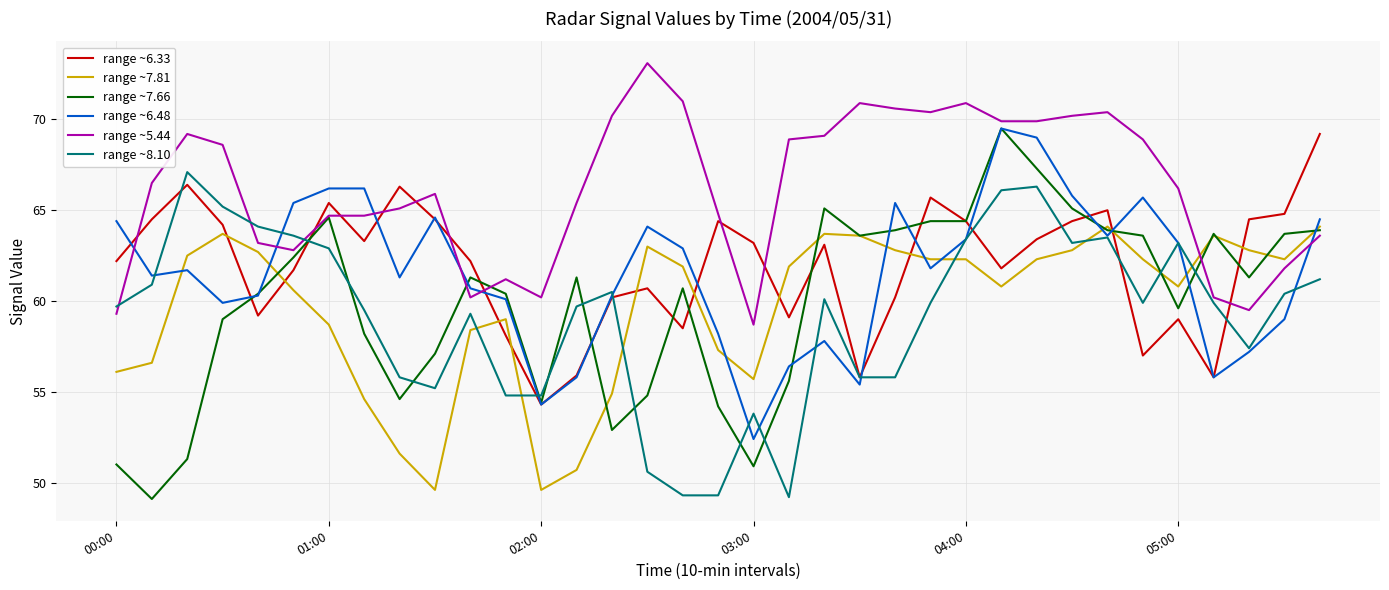

Which series has the largest total across all categories?

range ~5.44